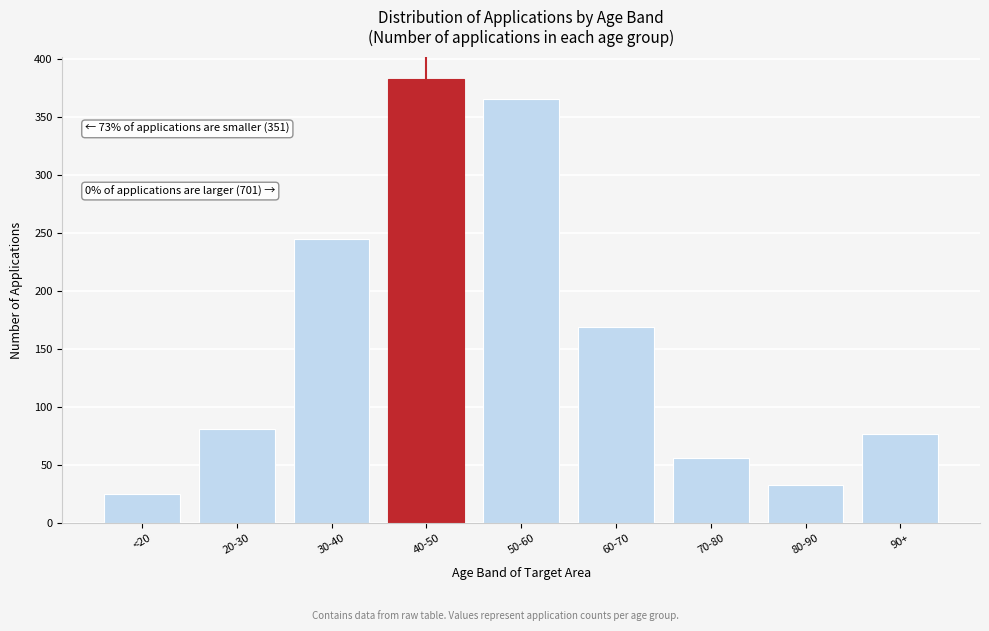

Reading right to left, transcribe all the data shown in this chart.

90+=77	80-90=33	70-80=56	60-70=169	50-60=366	40-50=383	30-40=245	20-30=81	<20=25